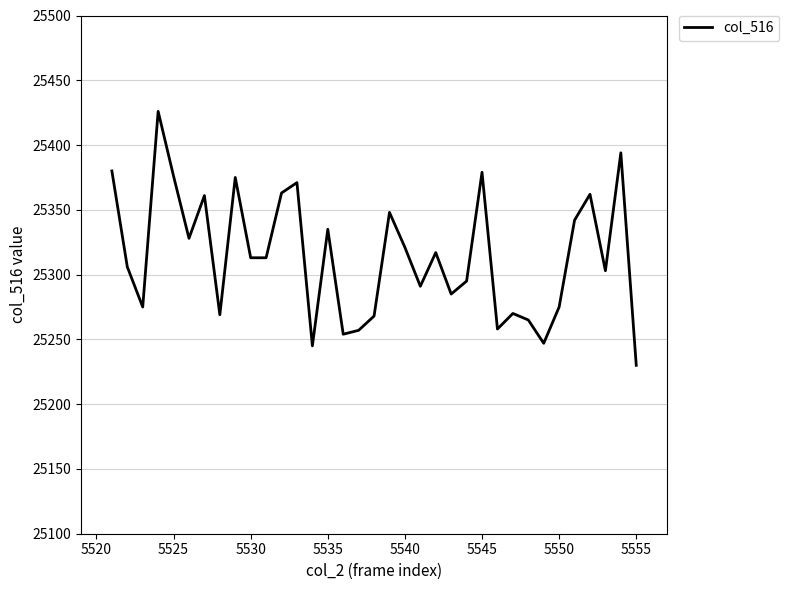

What is the smallest value displayed?

25230